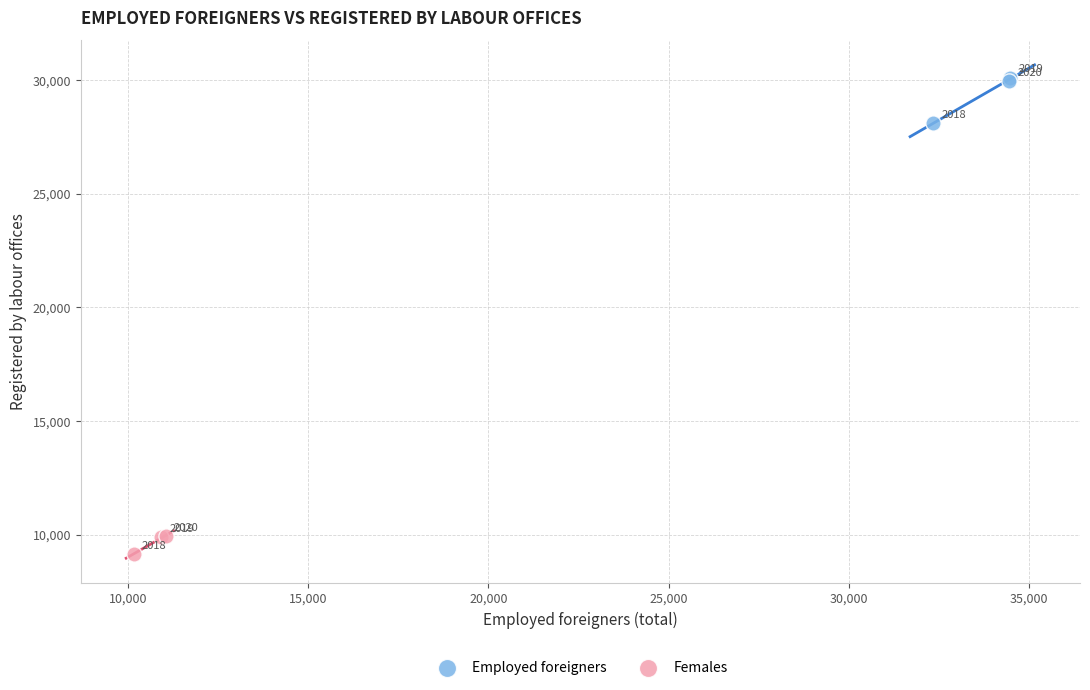

Which series reaches the minimum Y coordinate?

Females